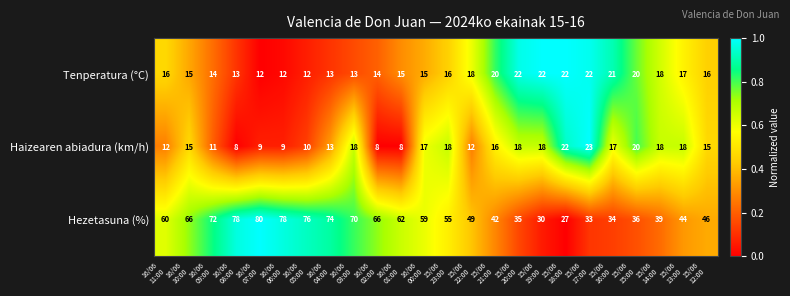

Which series has the widest spread of values?

Hezetasuna (%)